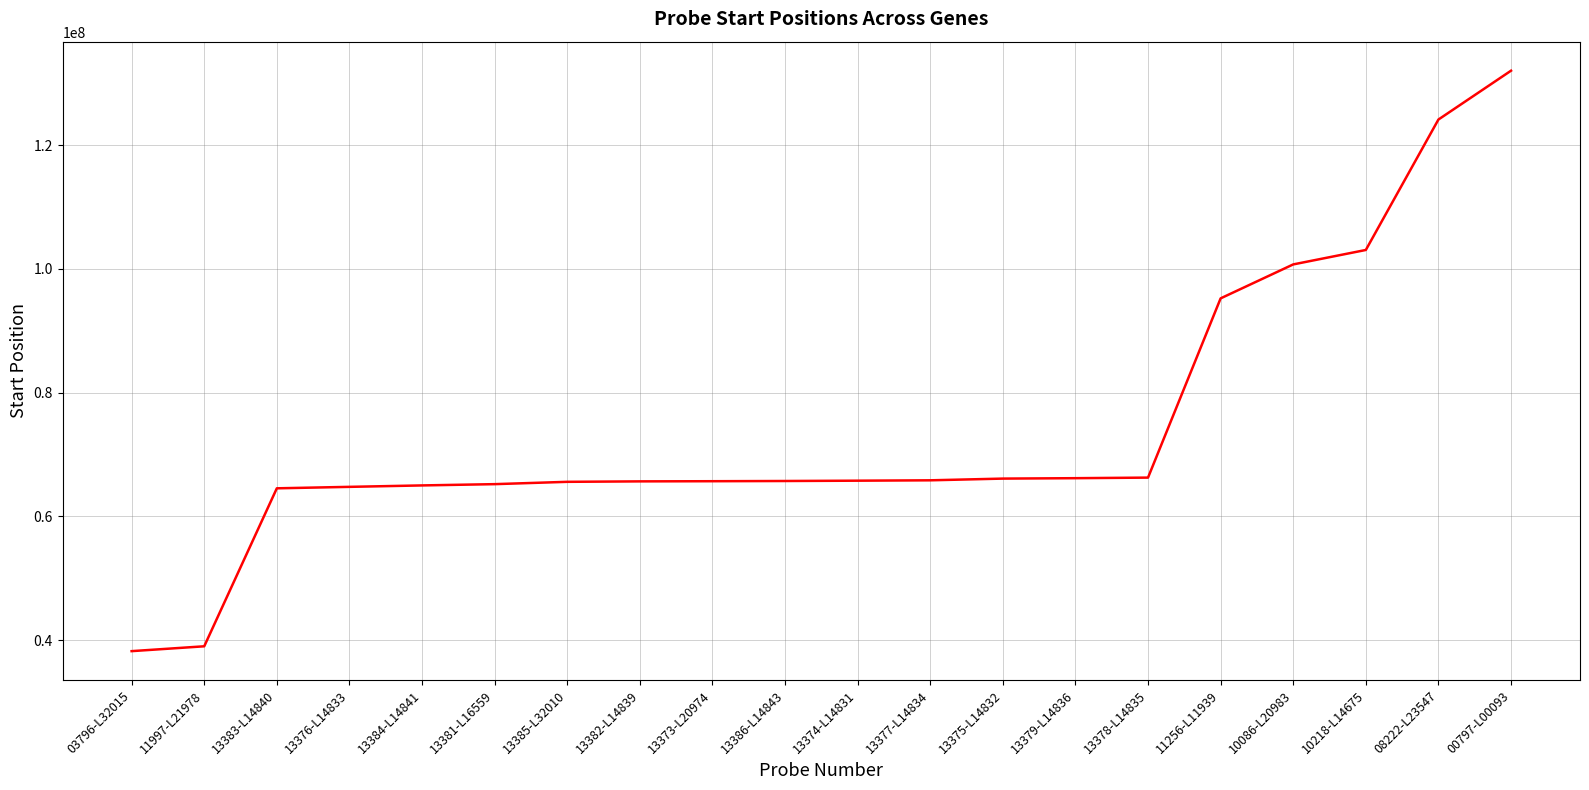

What is the difference between the maximum and minimum values?

93827117